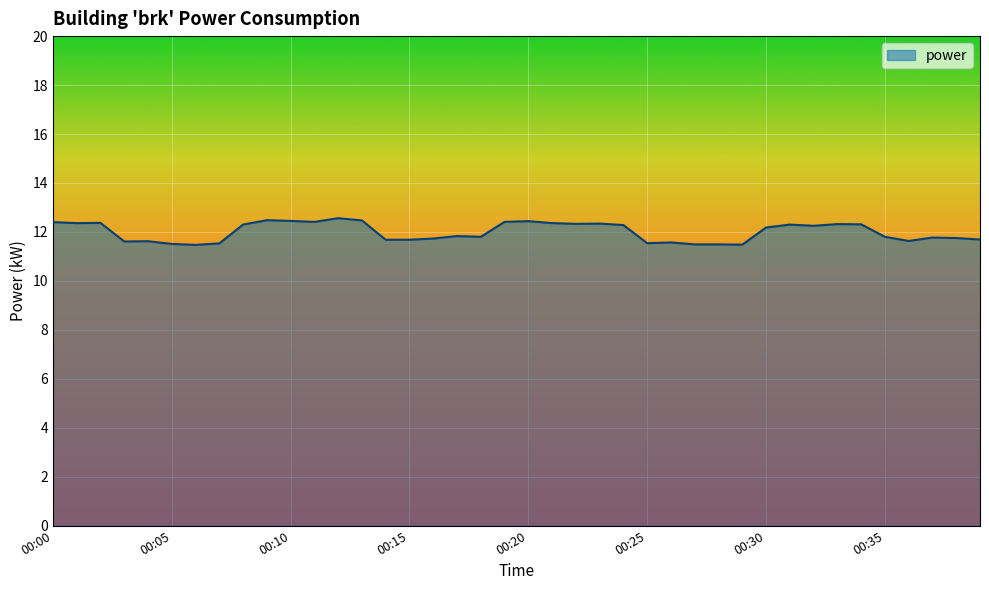

What is the difference between the maximum and minimum values?

1.1